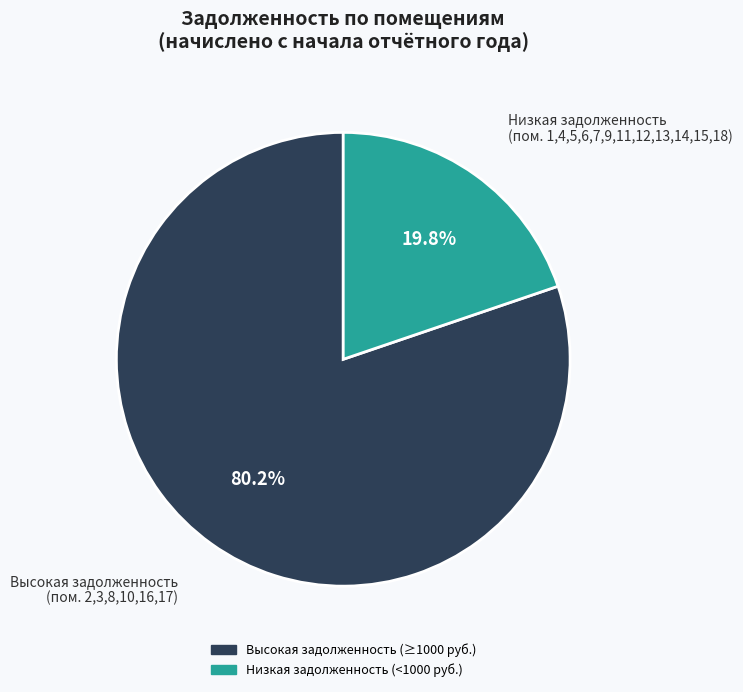

Does any single category account for the majority?

Yes